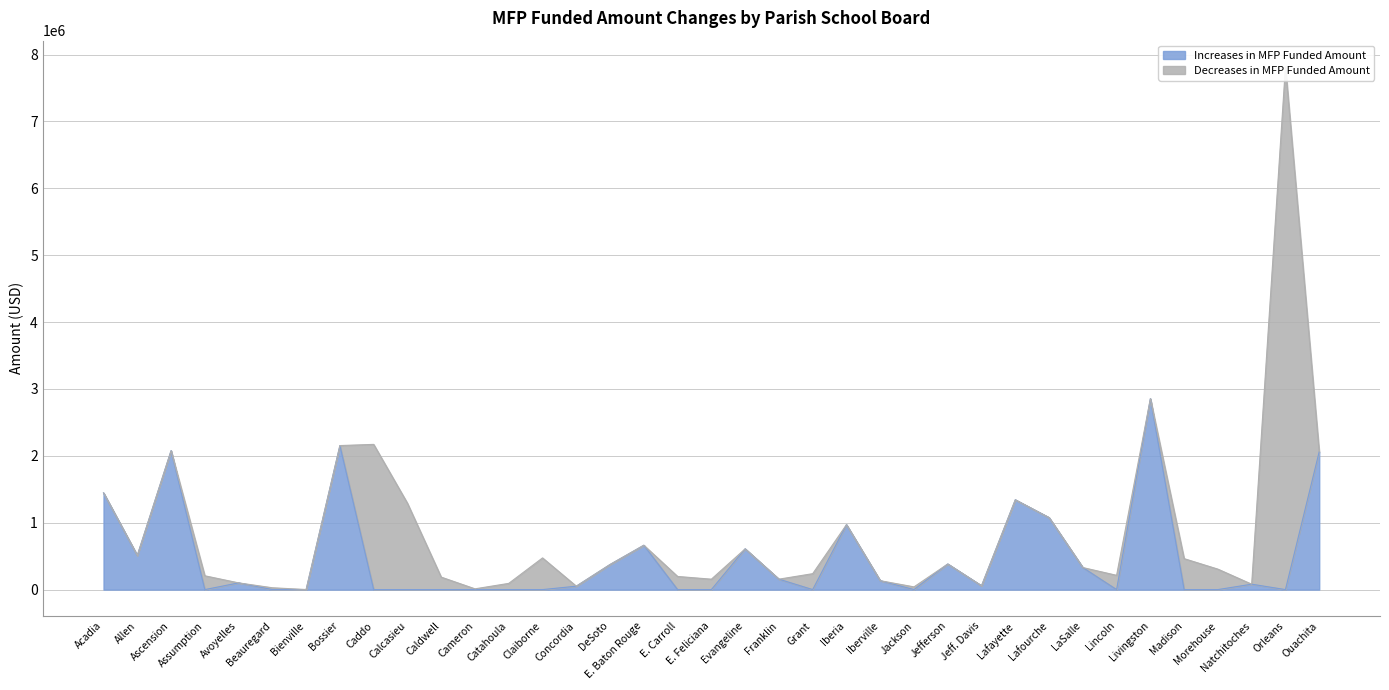

Between Caldwell and E. Feliciana, which is larger?

Caldwell